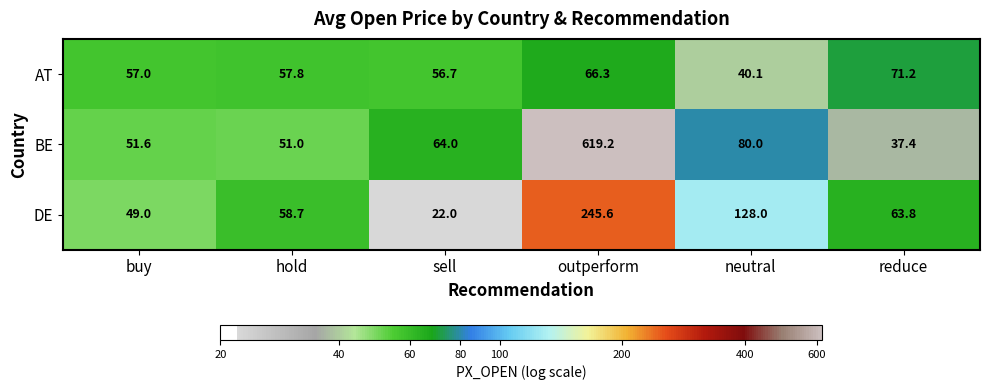

The value of BE at reduce is 15.6. True or false?

False